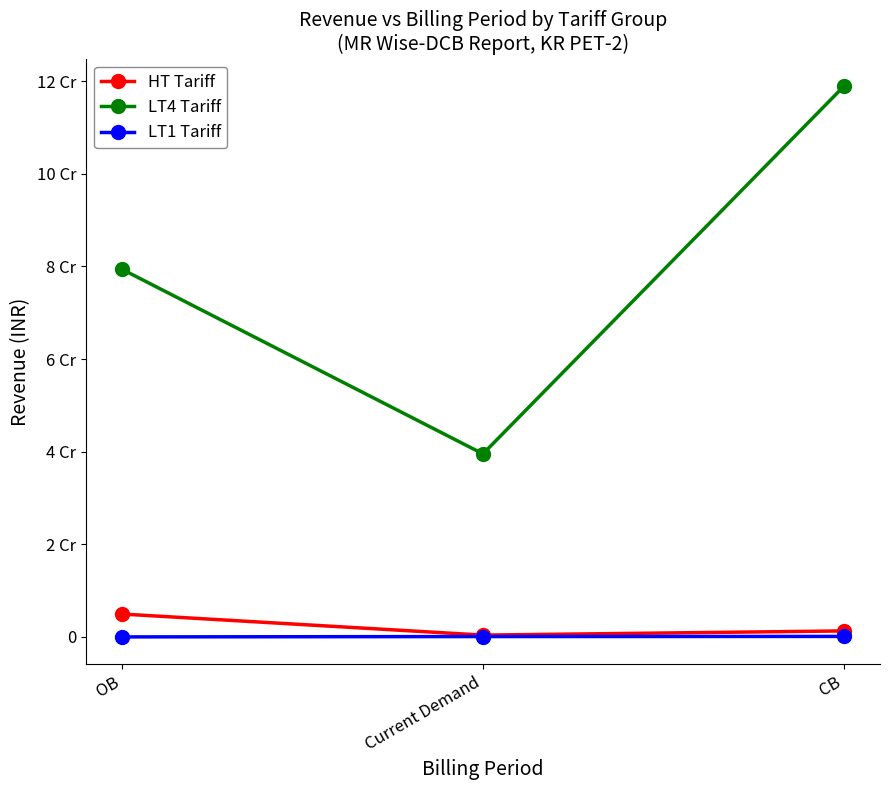

Does the chart have visible grid lines?

No